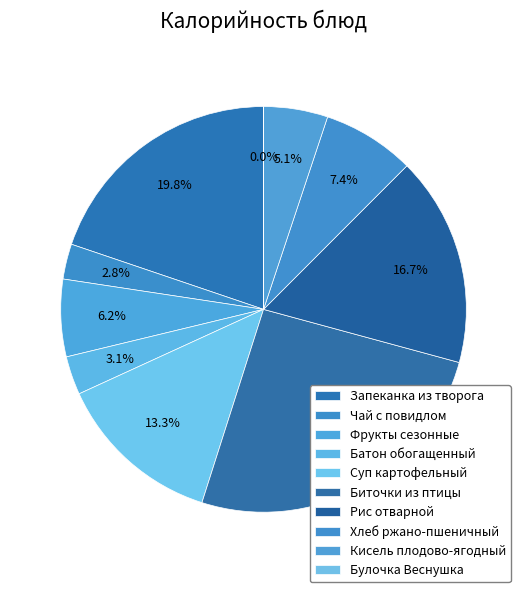

To the nearest percent, what is the difference between the largest and smallest slice percentages?

26%